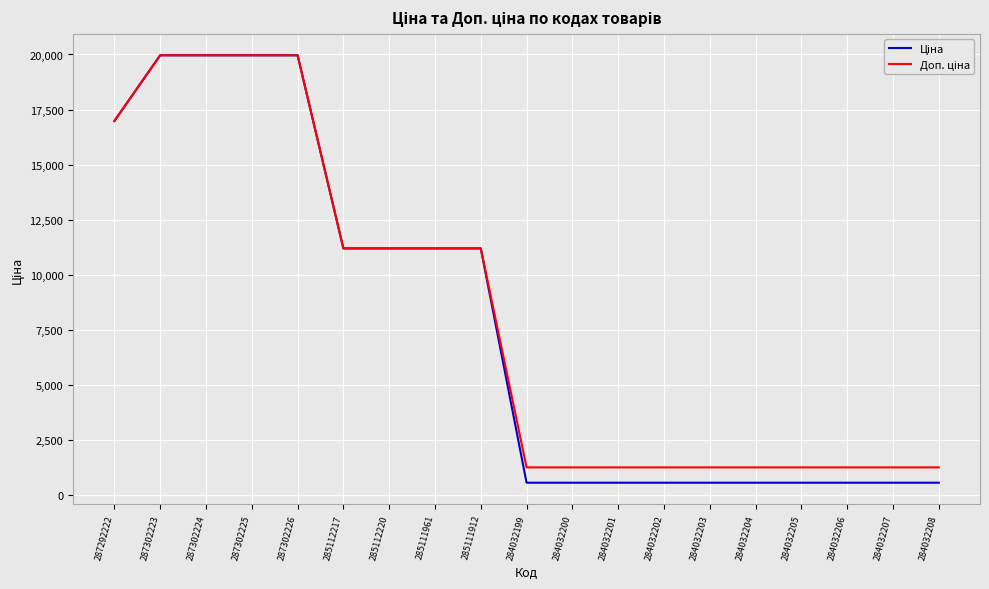

What is the smallest value displayed?

539.0